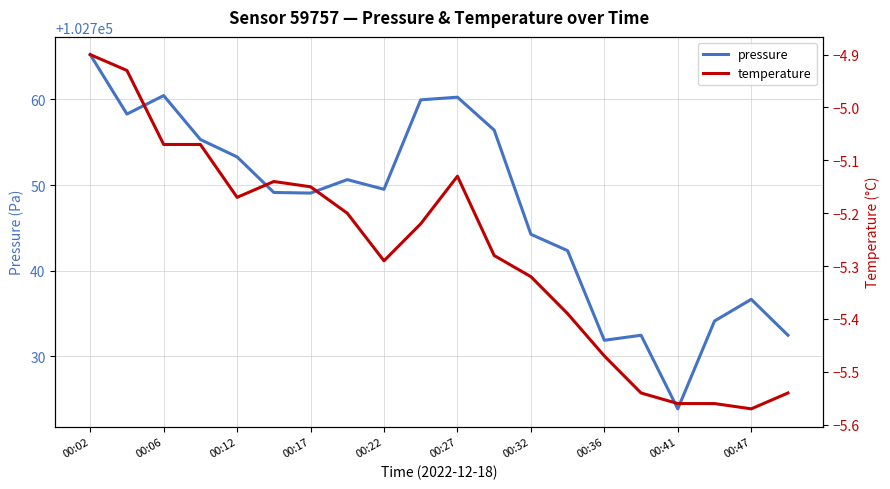

Which series has the widest spread of values?

pressure